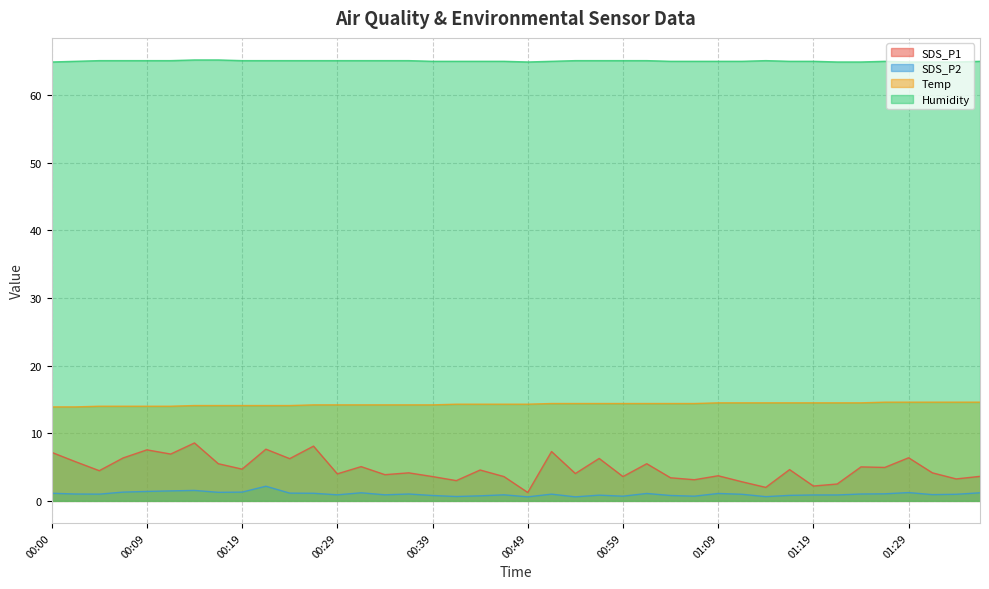

What is the label of the 22nd point from the left?

00:51